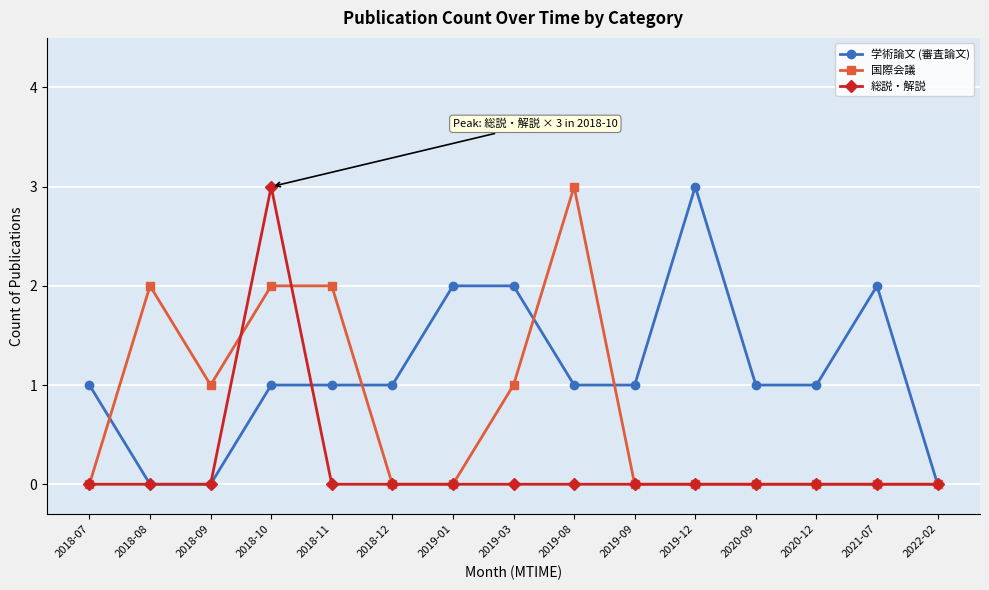

Between 2019-01 and 2020-09, which series saw the biggest shift?

学術論文 (審査論文)